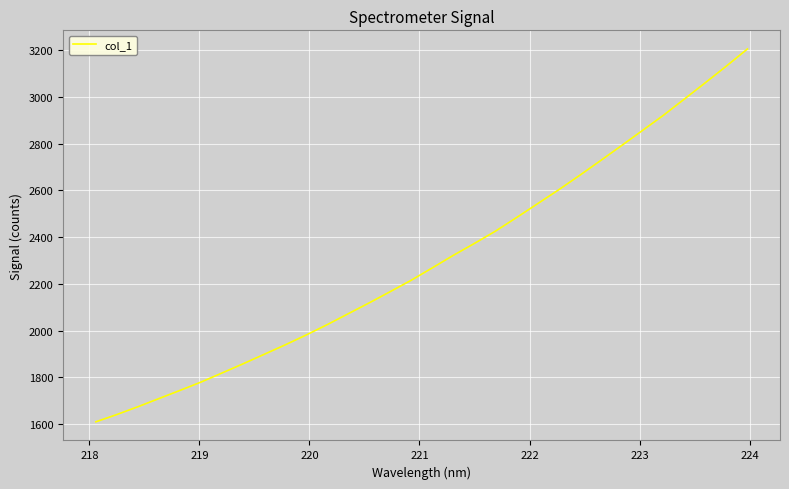

What is the difference between the maximum and minimum values?

1595.7